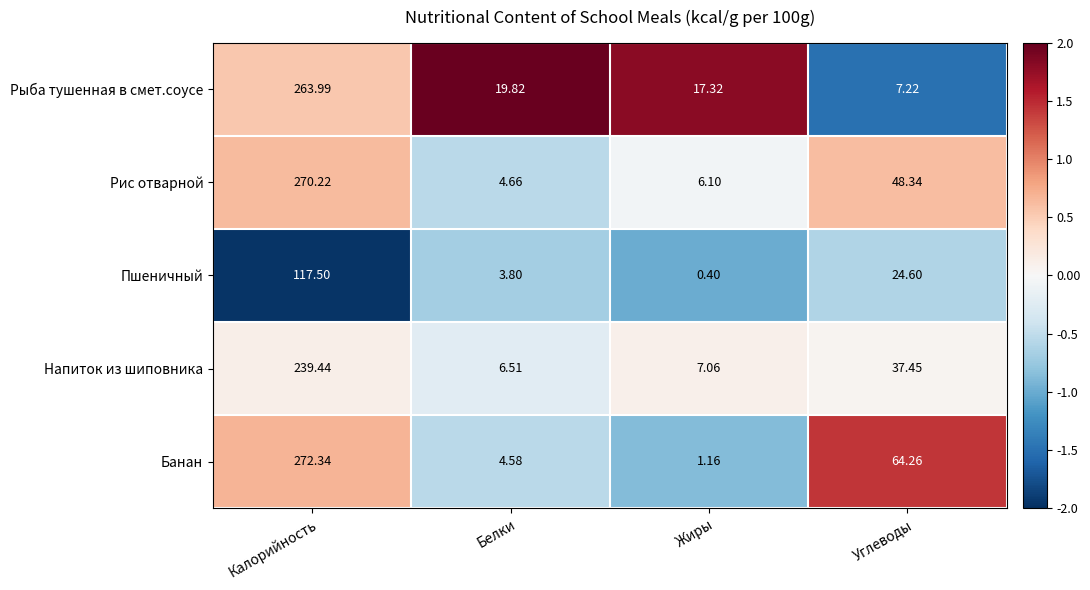

Which category has the highest value across all series?

Калорийность